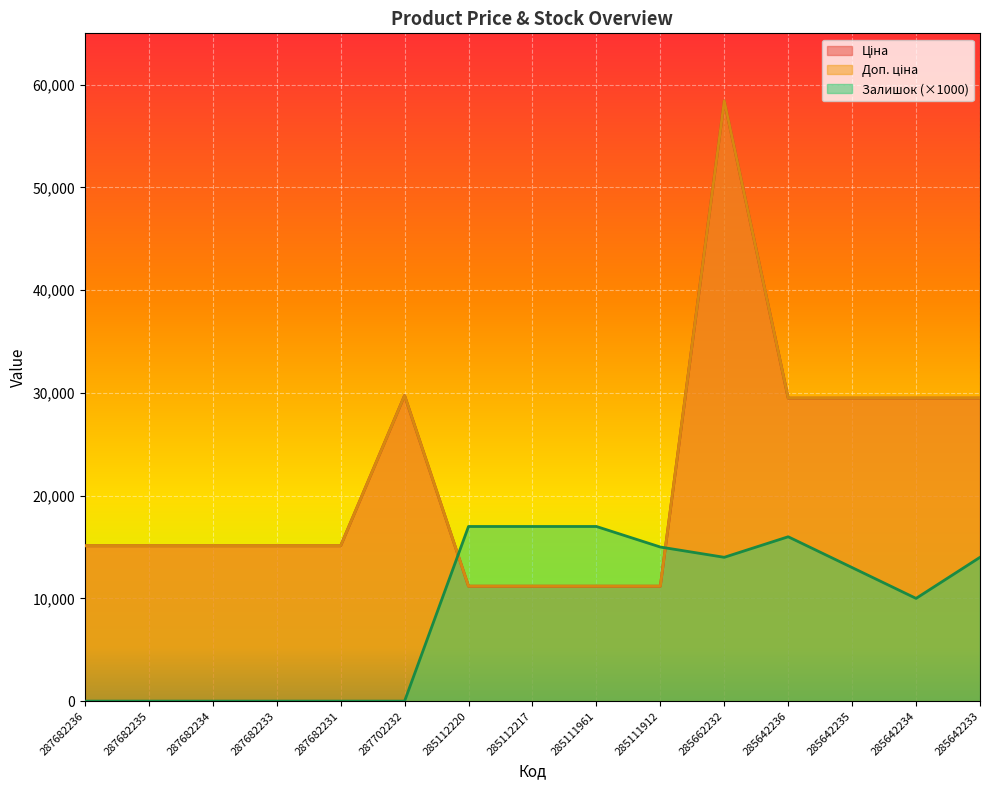

Reading left to right, what are all the values shown in this chart?

Ціна: 15120.0	15120.0	15120.0	15120.0	15120.0	29747.2	11188.2	11188.2	11188.2	11188.2	58426.5	29491.5	29491.5	29491.5	29491.5
Доп. ціна: 15120.0	15120.0	15120.0	15120.0	15120.0	29747.2	11188.2	11188.2	11188.2	11188.2	58426.5	29491.5	29491.5	29491.5	29491.5
Залишок: 0.0	0.0	0.0	0.0	0.0	0.0	17000.0	17000.0	17000.0	15000.0	14000.0	16000.0	13000.0	10000.0	14000.0